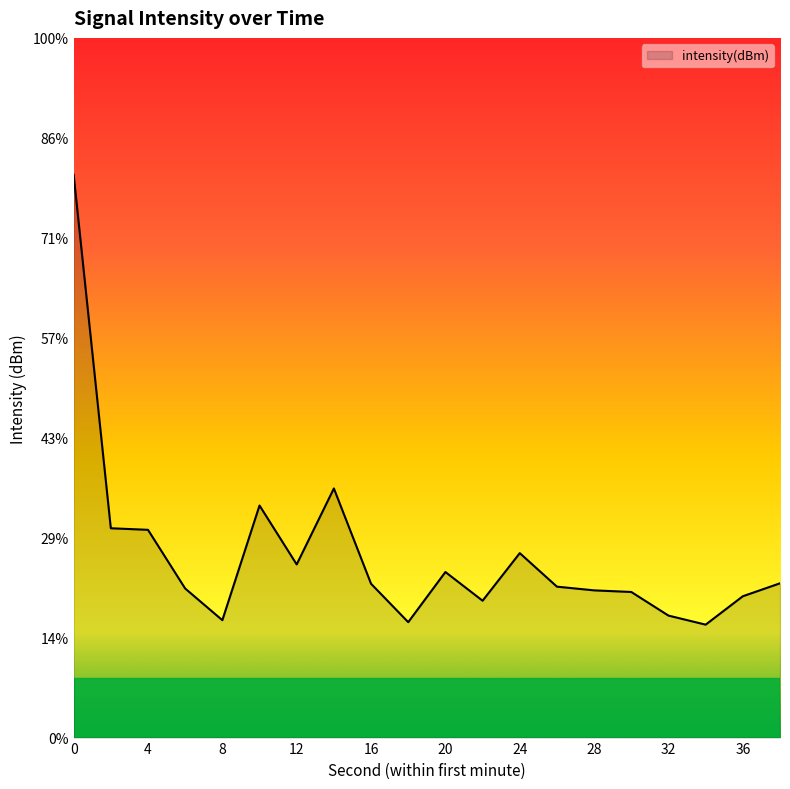

How many data points are less than -127?

12